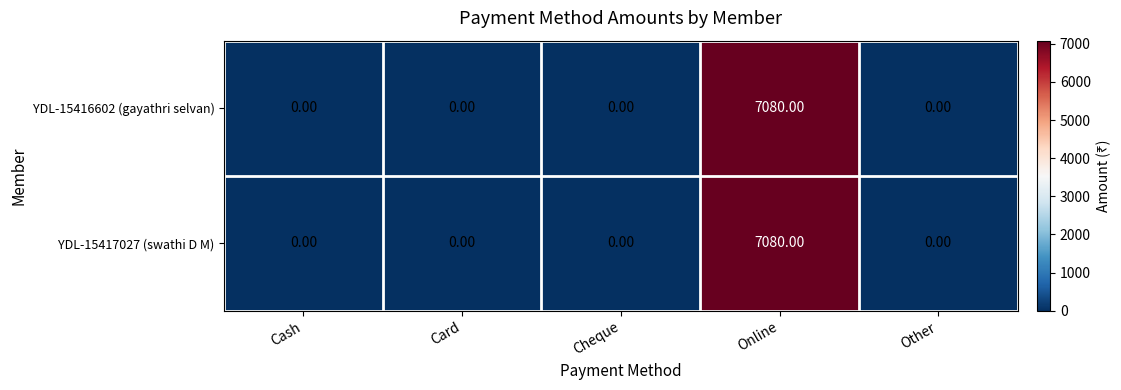

Which category has the highest value across all series?

Online